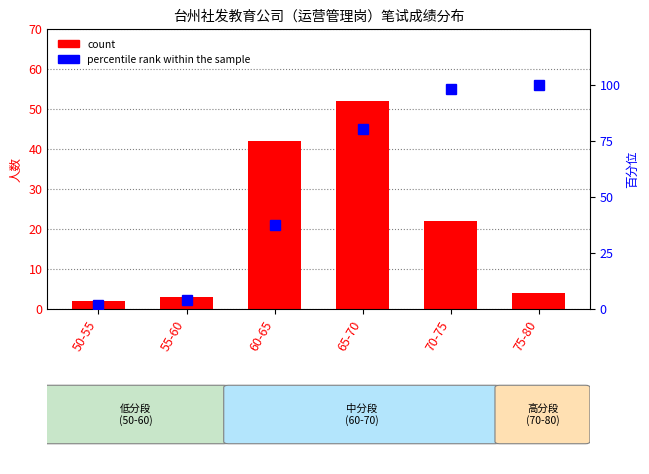

Reading left to right, extract all data points from this chart.

count: 50-55=2.0	55-60=3.0	60-65=42.0	65-70=52.0	70-75=22.0	75-80=4.0
percentile rank within the sample: 50-55=1.6	55-60=4.1	60-65=37.4	65-70=80.5	70-75=98.4	75-80=100.0